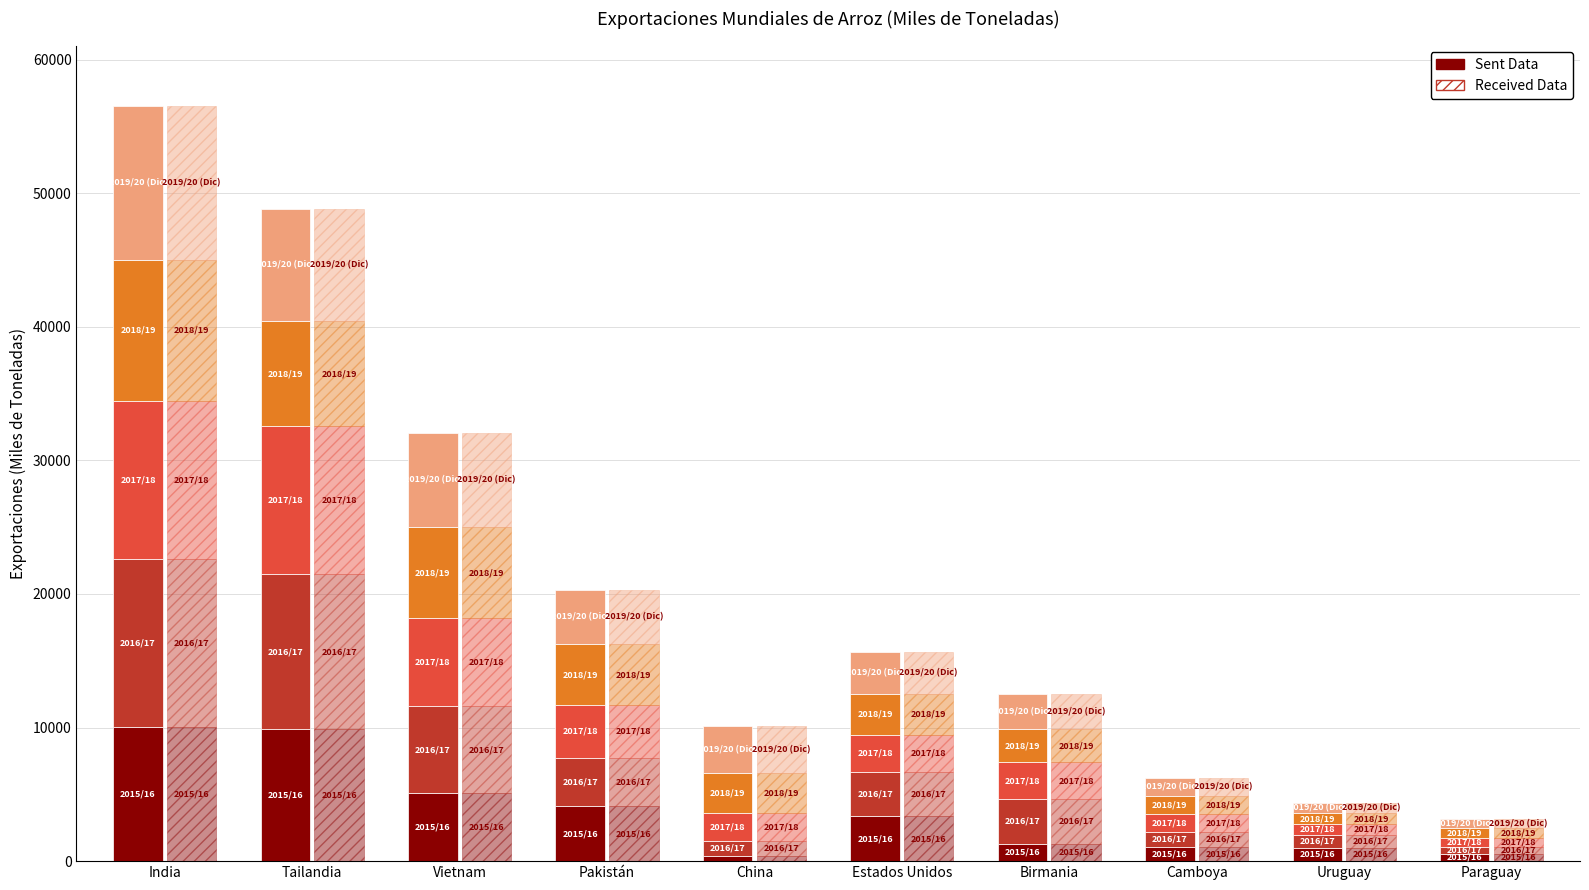

Approximately how many times larger is the value at Camboya compared to Tailandia?

0.1